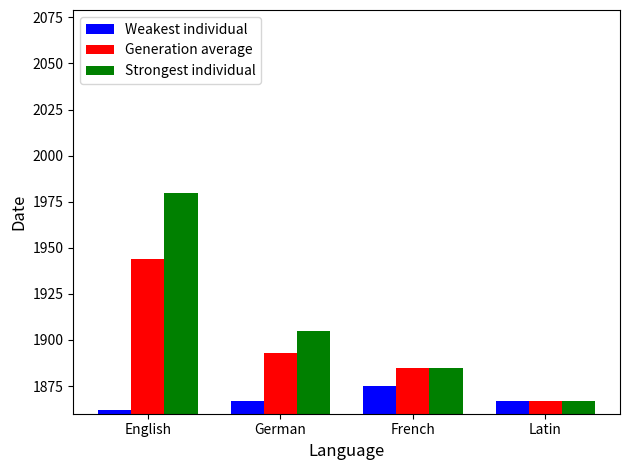

What is the difference between the highest and lowest values at French?

10